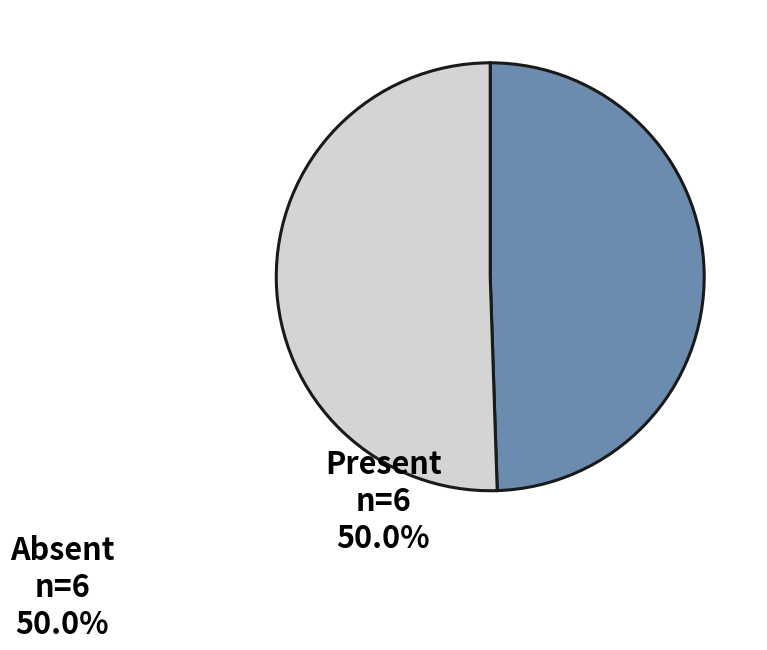

Which category accounts for the majority?

Absent